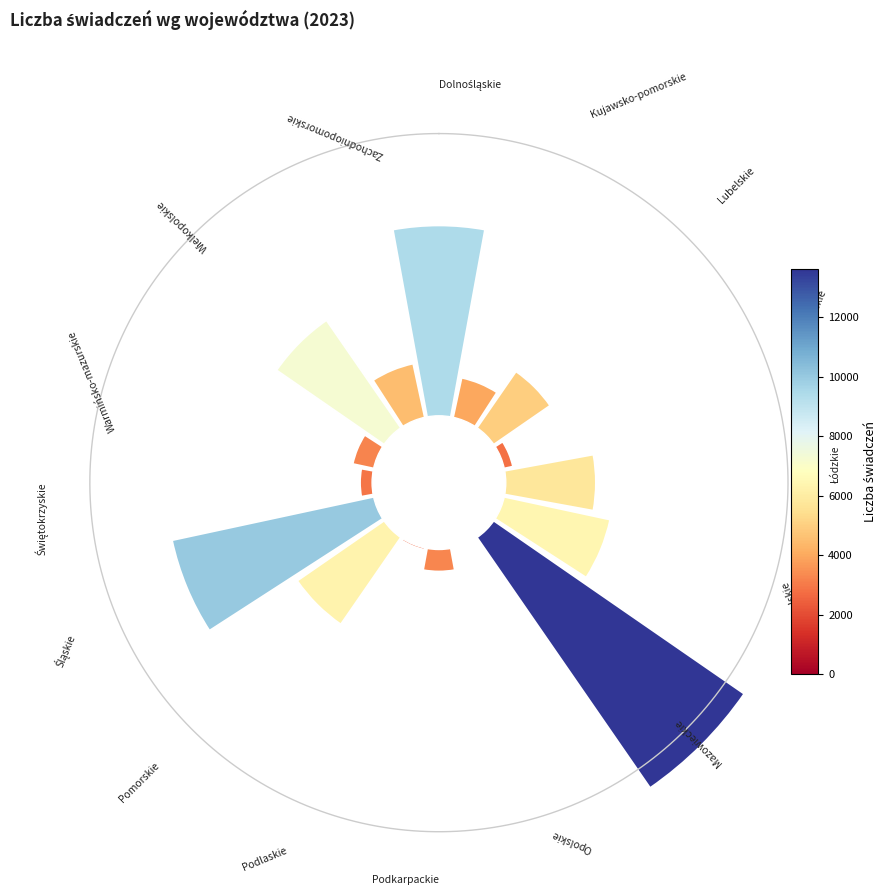

Between Podlaskie and Podkarpackie, which is larger?

Podkarpackie